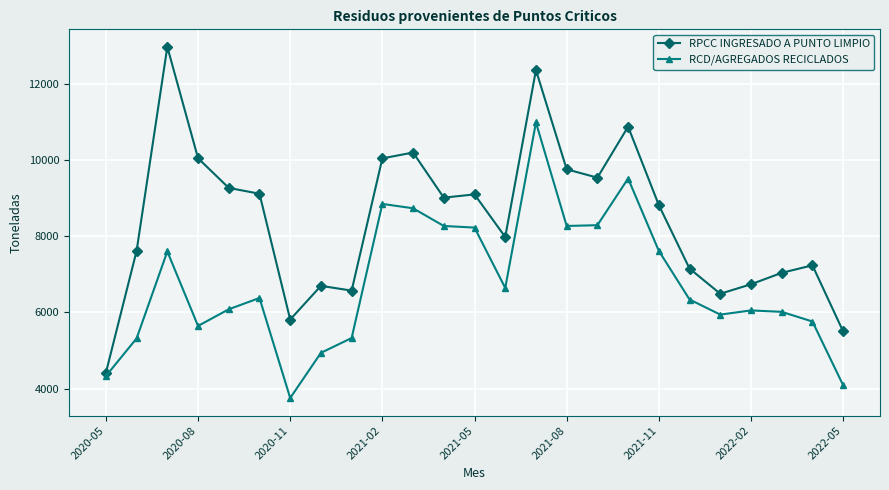

Which series has the largest total across all categories?

RPCC INGRESADO A PUNTO LIMPIO